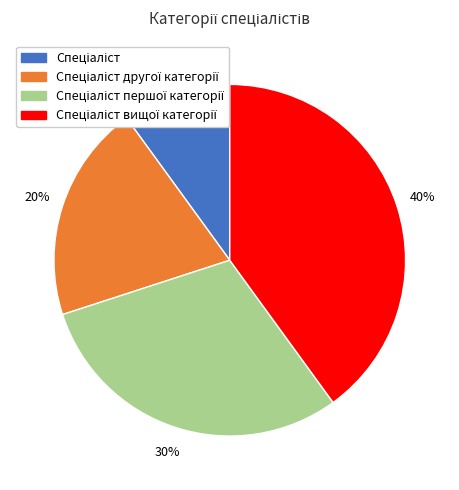

To the nearest percent, what is the difference between the largest and smallest slice percentages?

30%